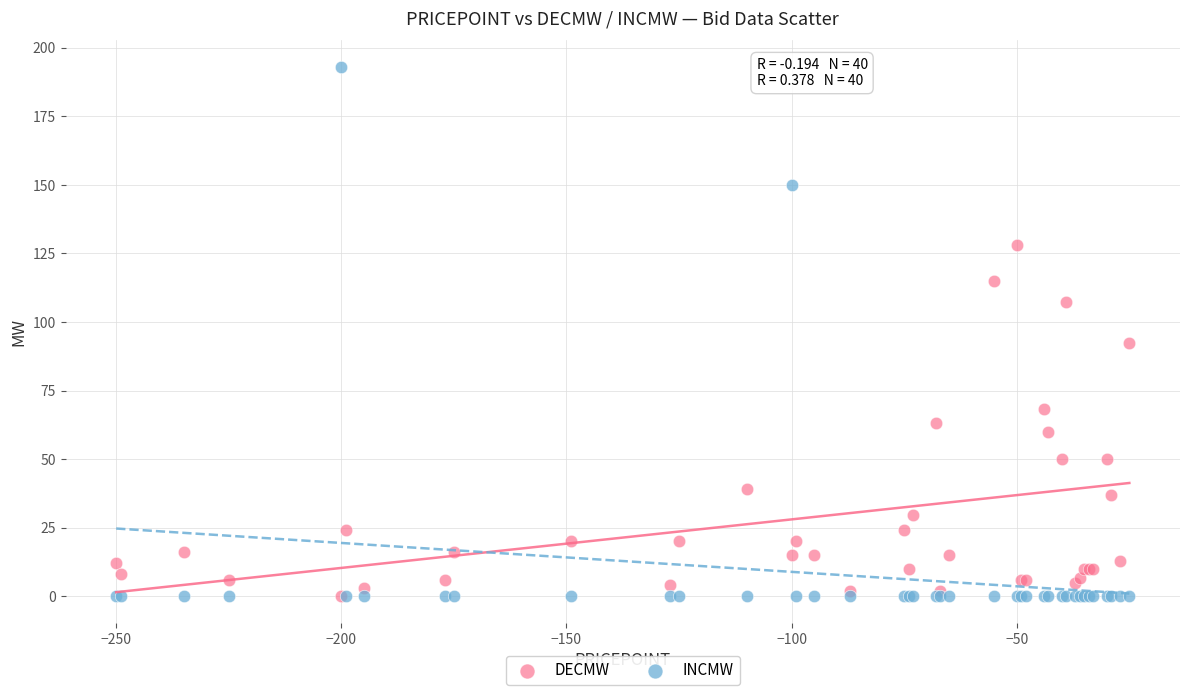

In the INCMW series, what Y value is closest to 96?

150.0